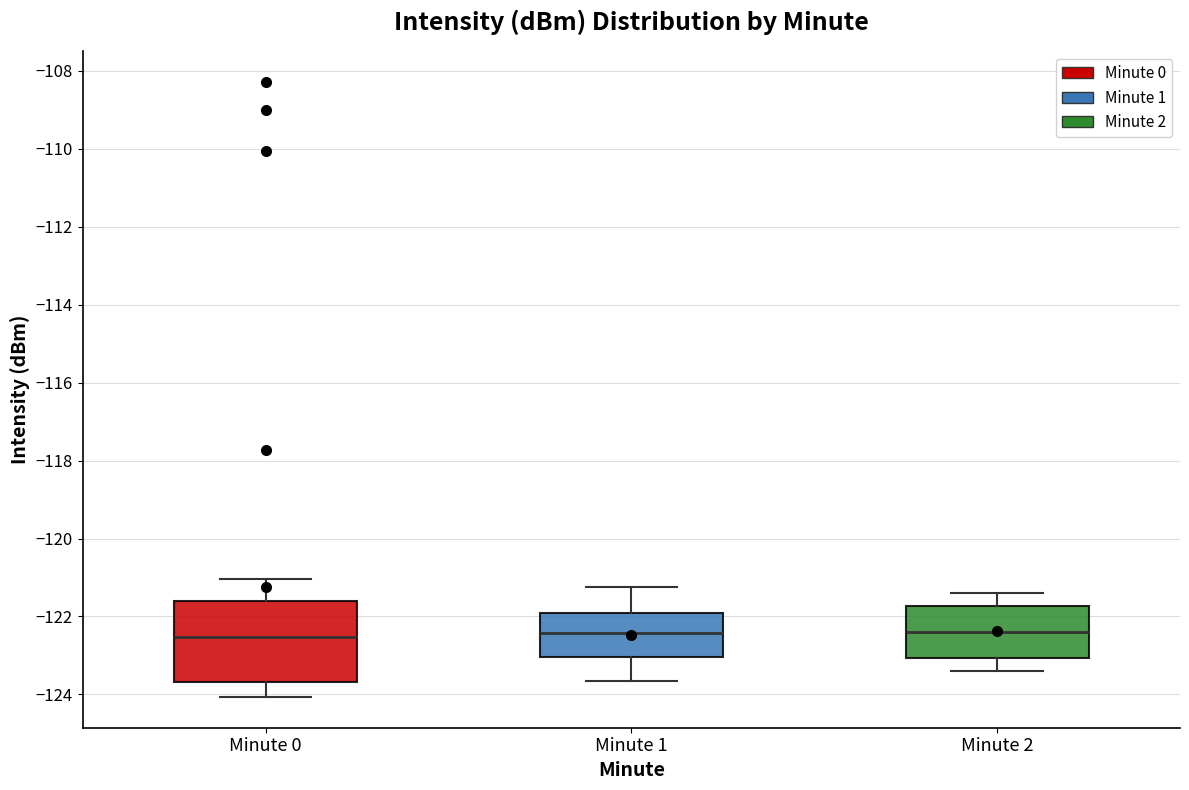

Reading left to right, read every box against the y-axis: the position of its median line, the range the box covers, and the ends of its whiskers. The values are not printed on the chart, so give them approximately, as read against the axis.

Minute 0: median -122.6, box -123.6 to -121.6, whiskers -124.0 to -121.0
Minute 1: median -122.4, box -123.0 to -122.0, whiskers -123.6 to -121.2
Minute 2: median -122.4, box -123.0 to -121.8, whiskers -123.4 to -121.4